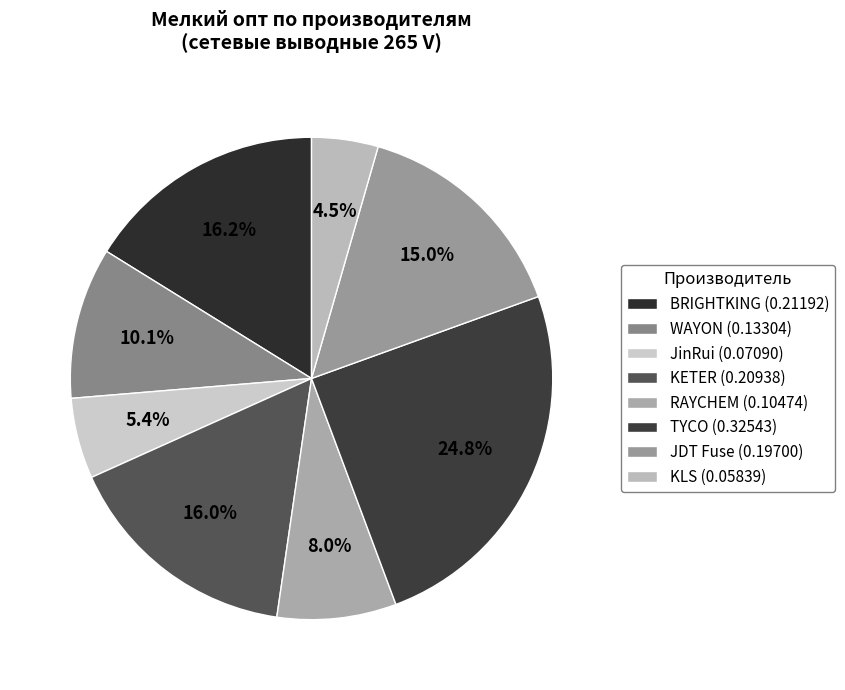

What percentage is the KETER slice, to the nearest percent?

16%